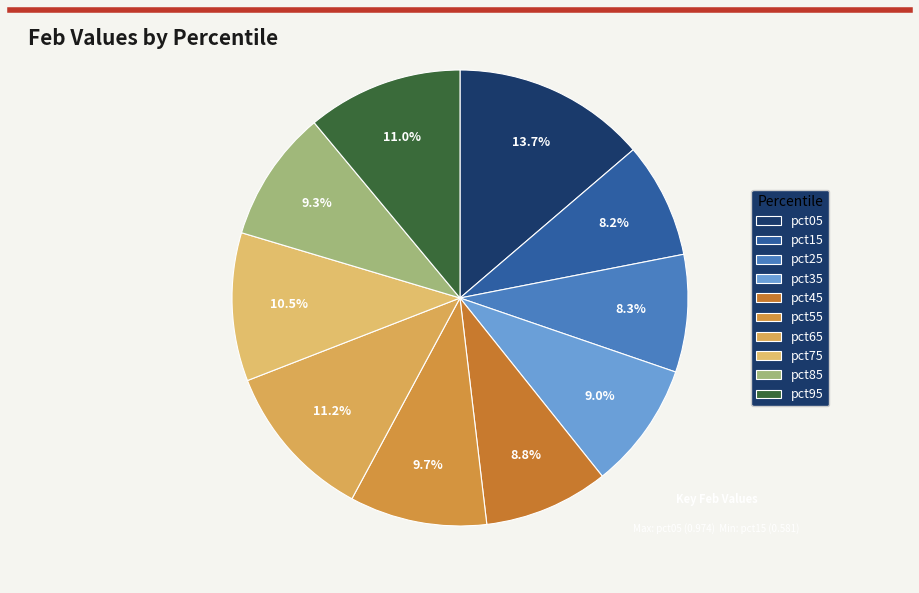

What is the change in value from pct05 to pct55?

-0.3